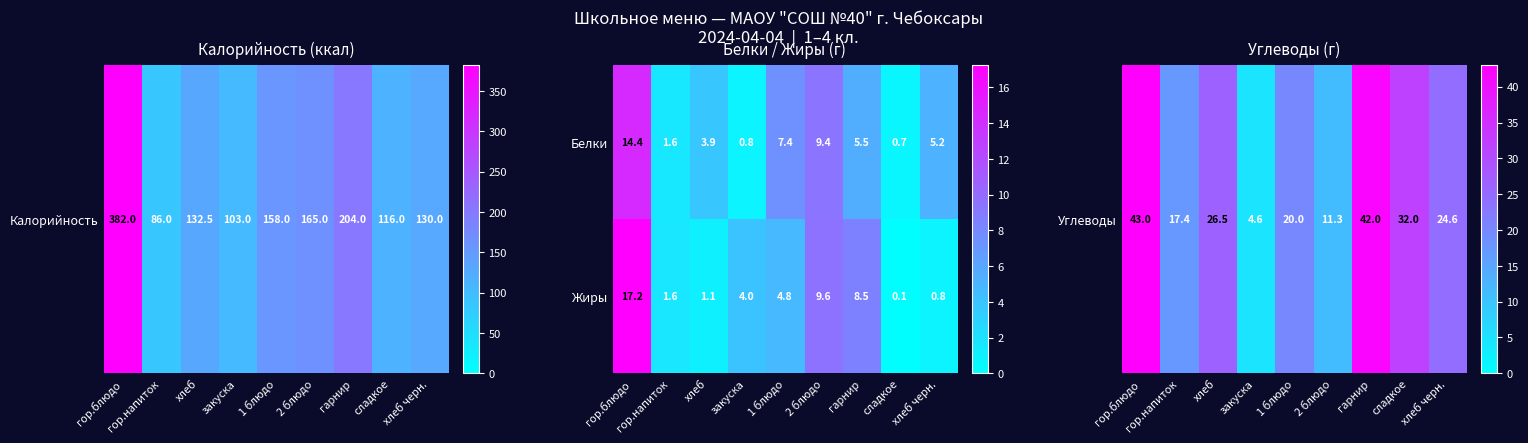

Which series has the largest range (max minus min)?

Жиры